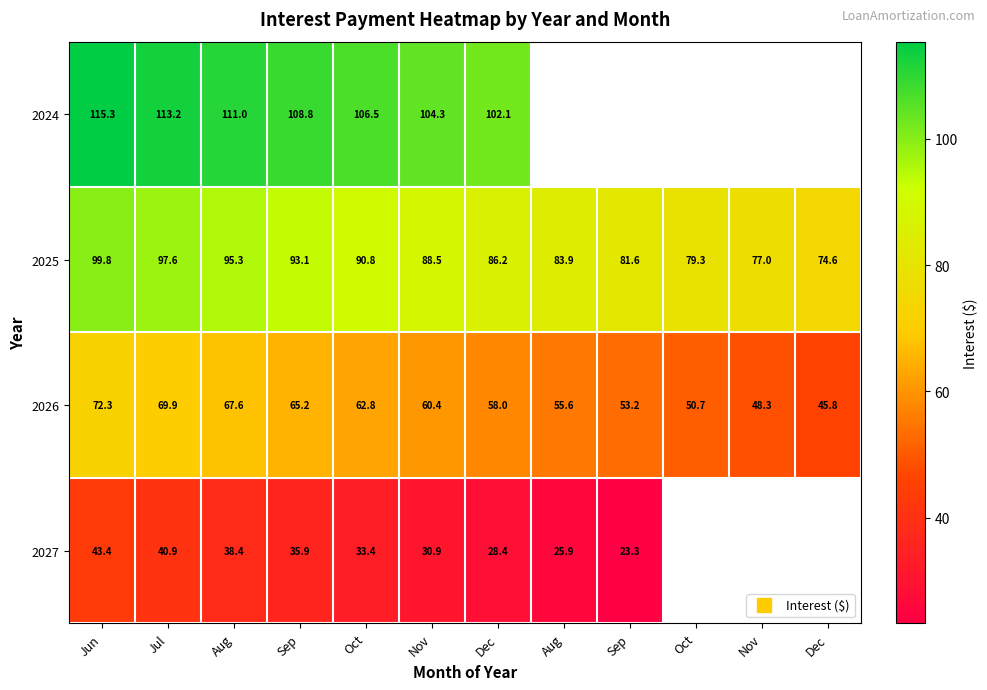

What is the difference between the maximum and minimum values in the 2025 series?

25.2